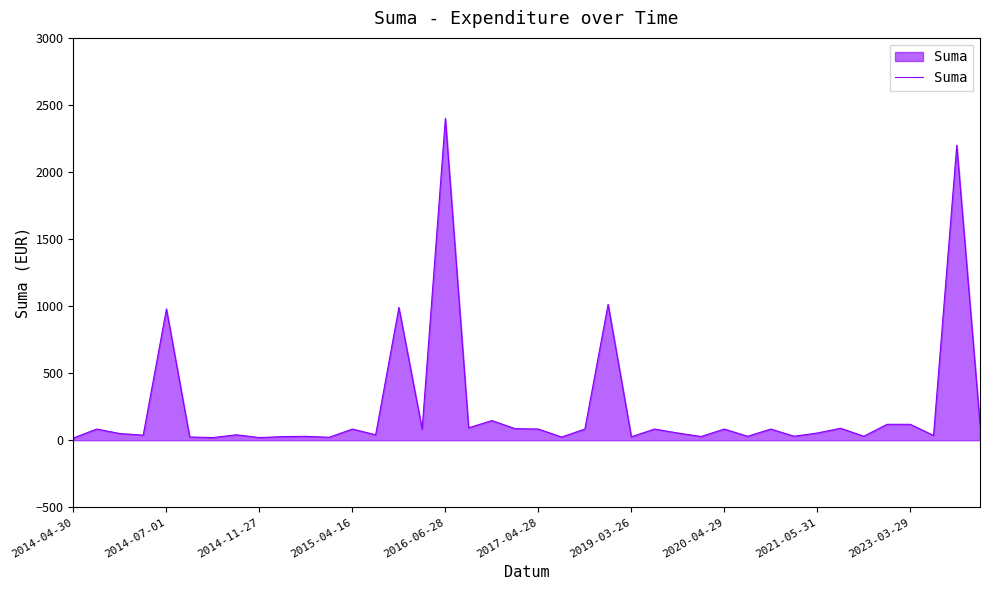

How many lines are shown in the chart?

1